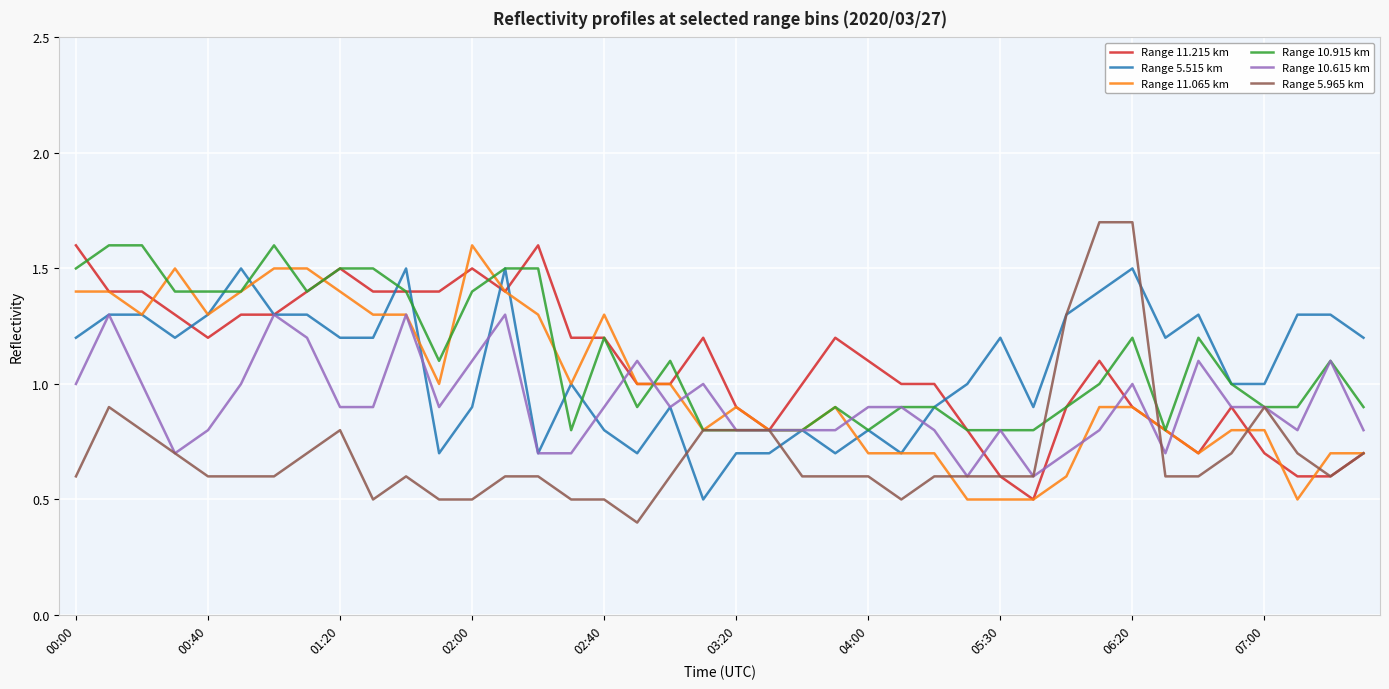

What is the maximum value shown in the chart?

1.7